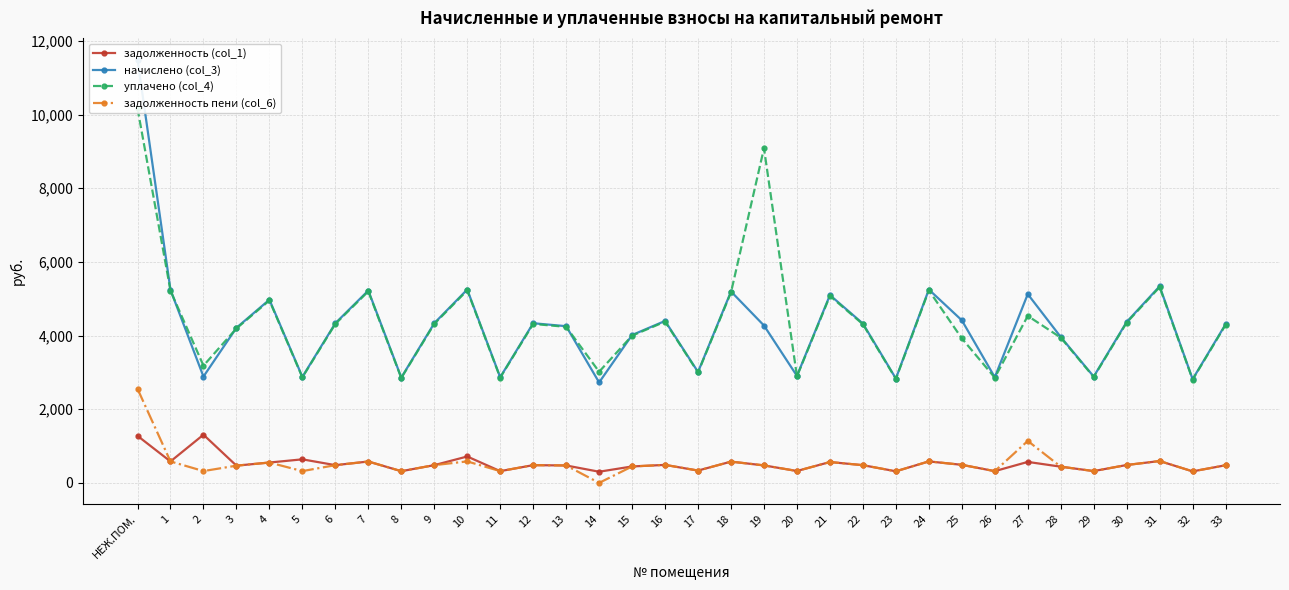

True or false: задолженность (col_1) and задолженность пени (col_6) intersect in this chart.

False